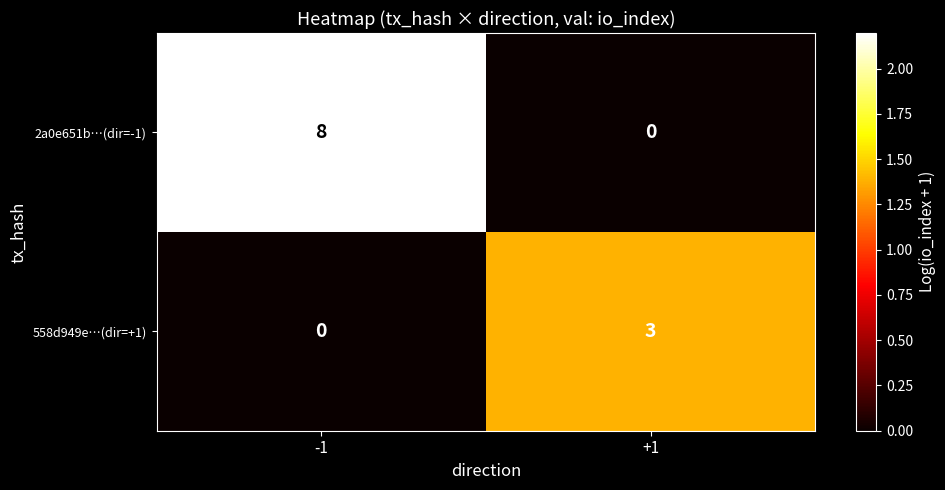

At how many categories does at least one series exceed 1?

2